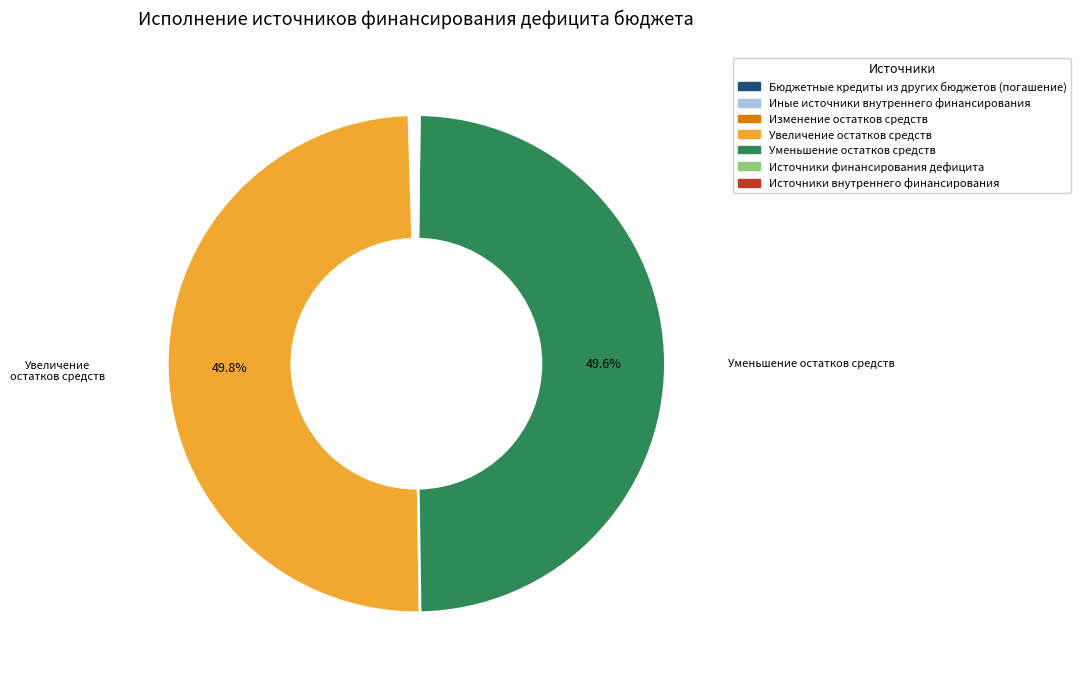

Between Бюджетные кредиты из других бюджетов (погашение) and Уменьшение остатков средств, which is larger?

Уменьшение остатков средств